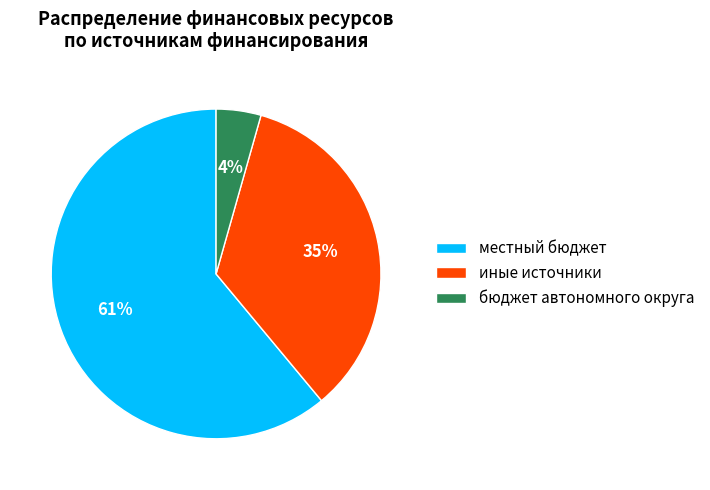

Which slice represents more than half of the pie?

местный бюджет